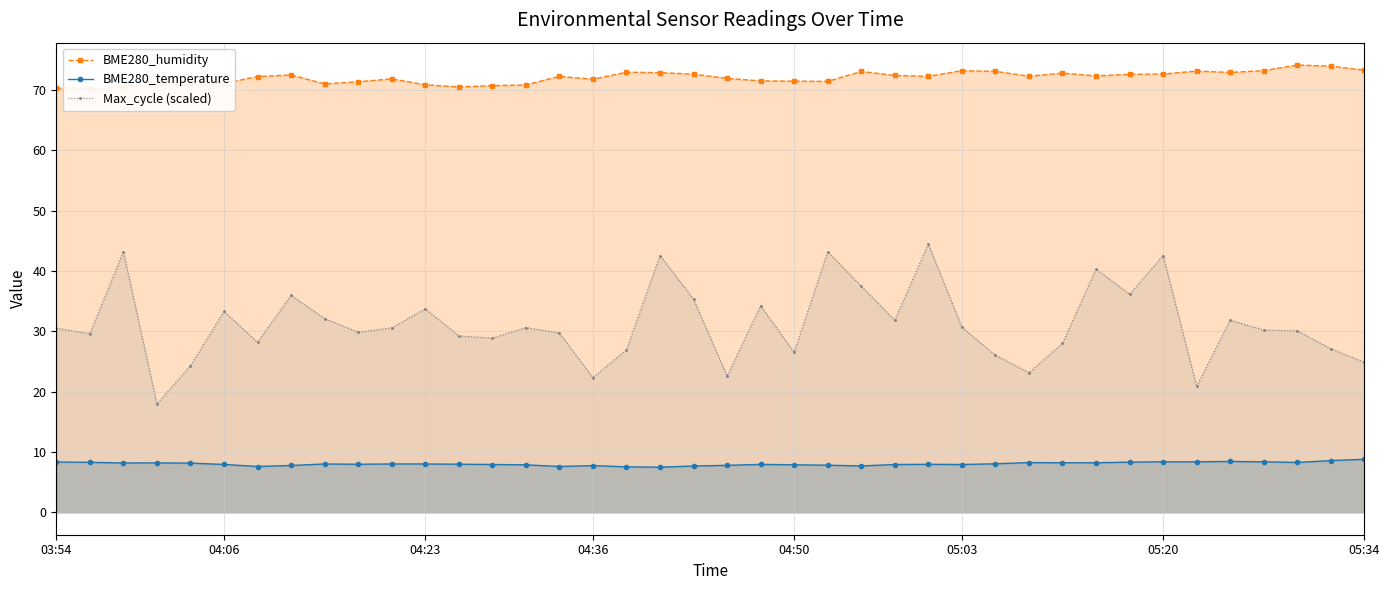

How many lines are shown in the chart?

3